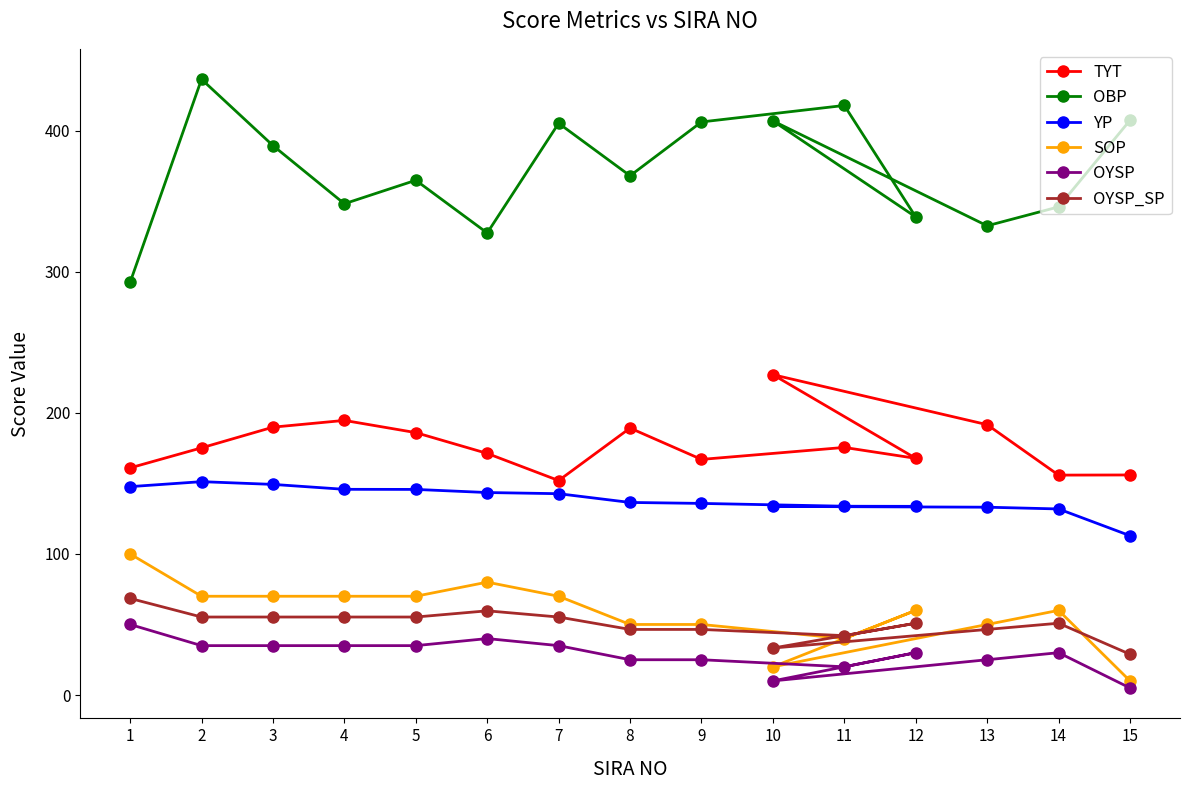

How many interior local valleys does the OYSP series have?

2